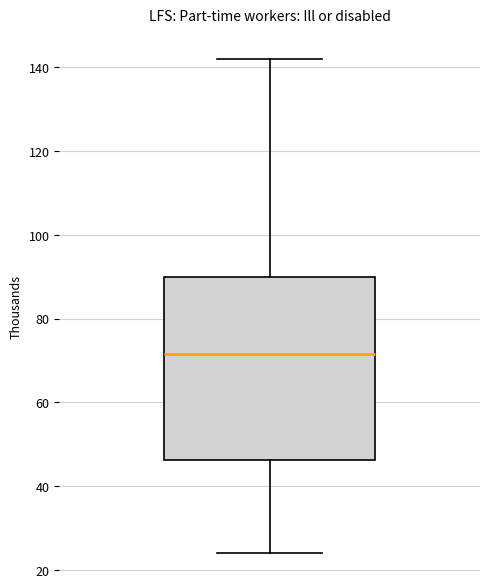

Transcribe this box plot: give where the median line is, the range the box spans, and where the two whiskers end, as read against the y-axis. The values are not printed on the chart, so give them approximately, as read against the axis.

median 72, box 46 to 90, whiskers 24 to 142